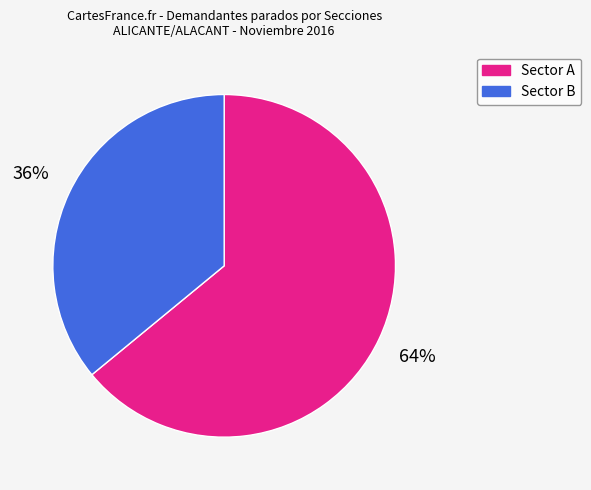

Is there any slice that represents more than half of the pie?

Yes